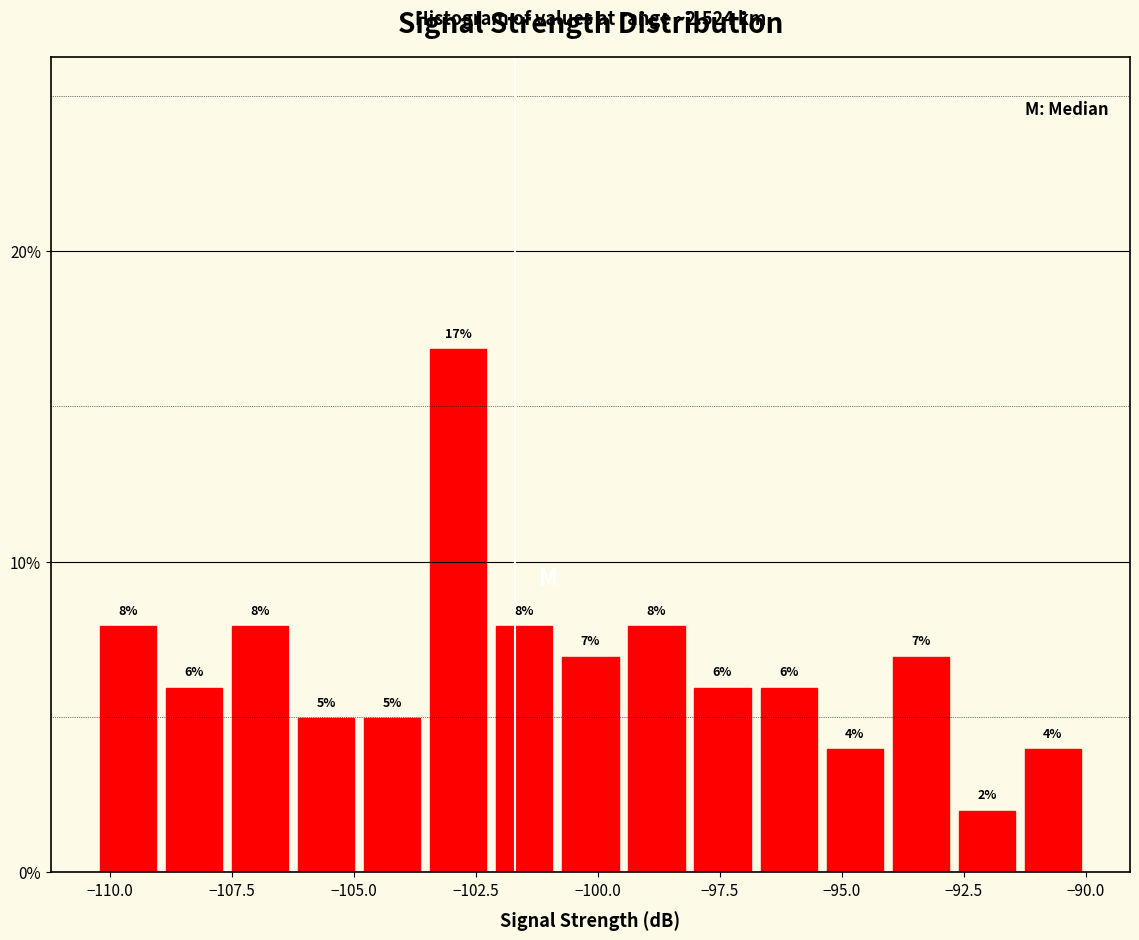

Around what value on the x-axis is the tallest bar? Give the approximate position of its centre, as read against the axis.

-103.0